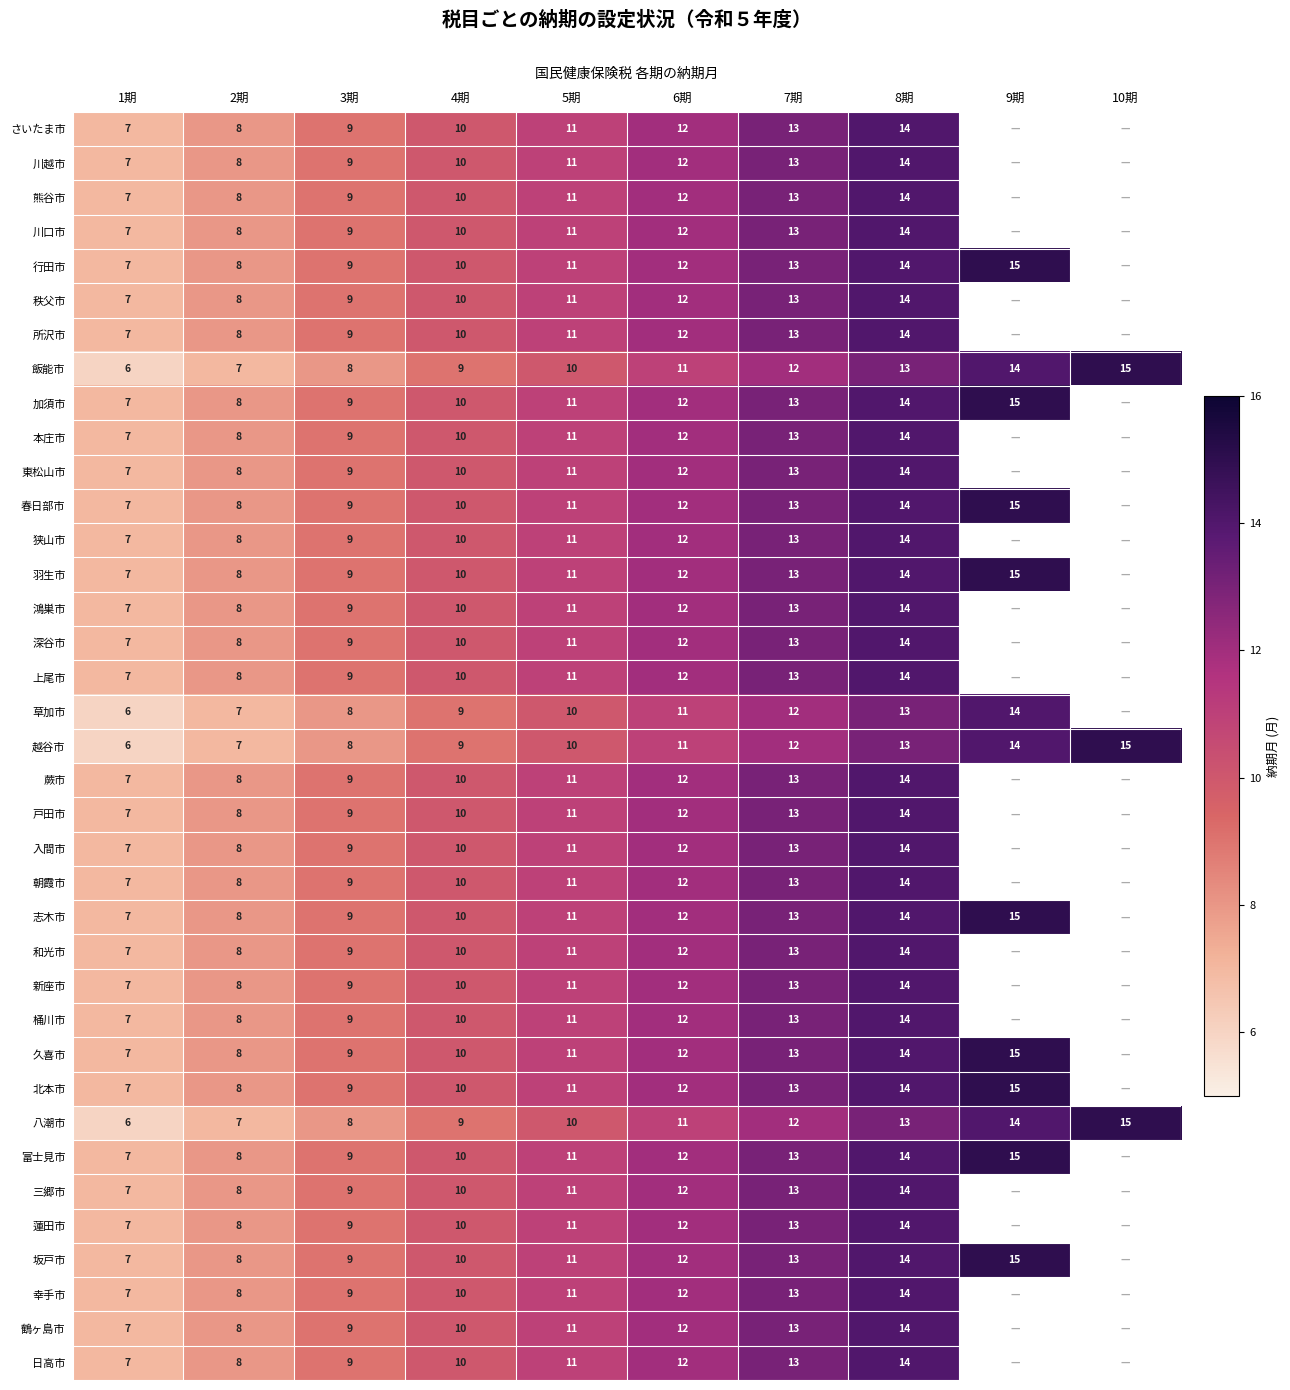

The 三郷市 series shows 5 at 3期. True or false?

False